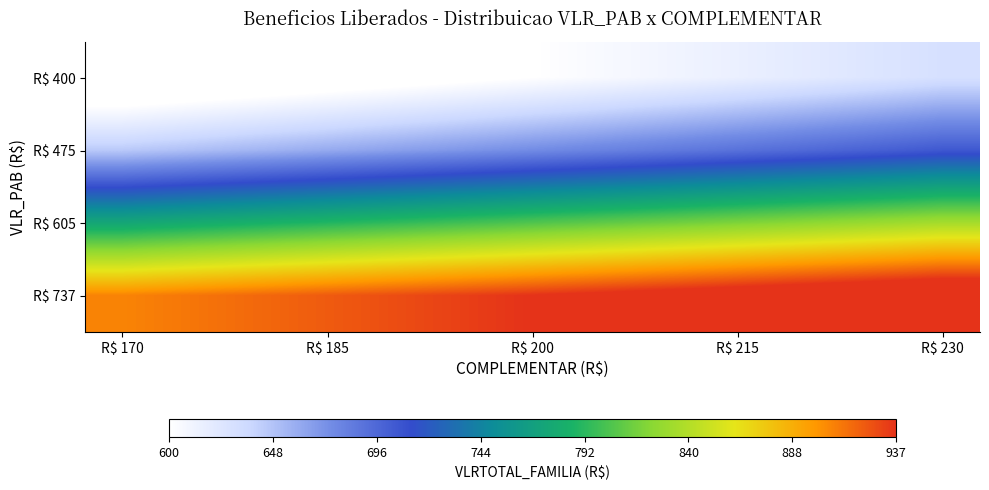

What is the maximum value shown in the chart?

967.0